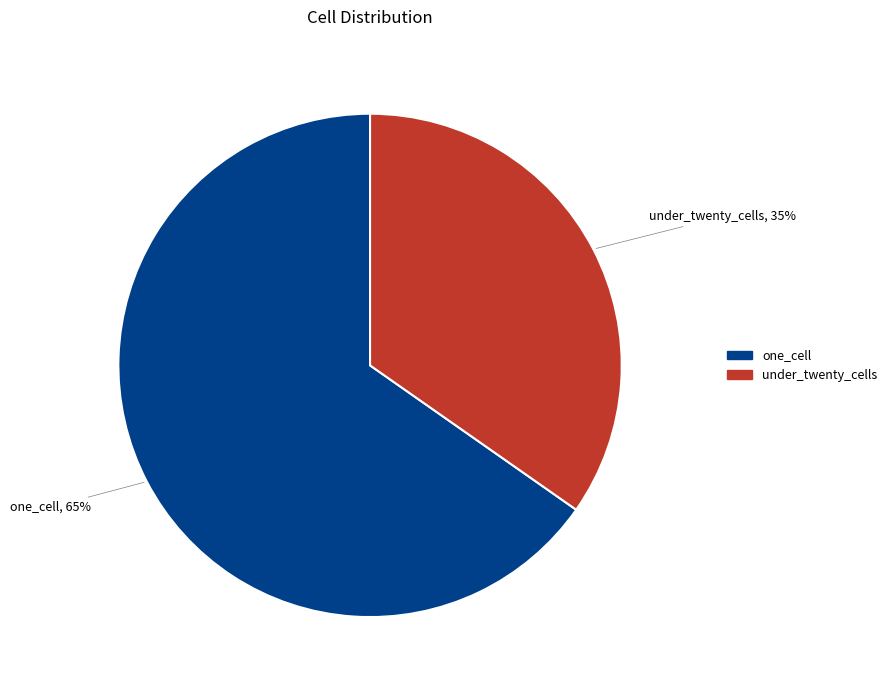

To the nearest percent, what is the average slice percentage?

50%